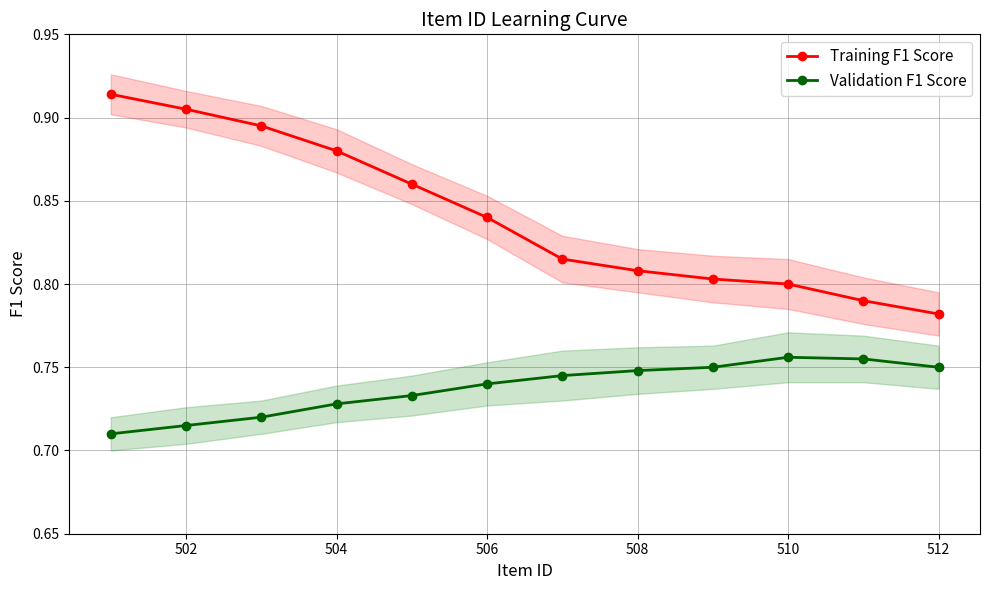

What is the average value of the Training F1 Score series?

0.8